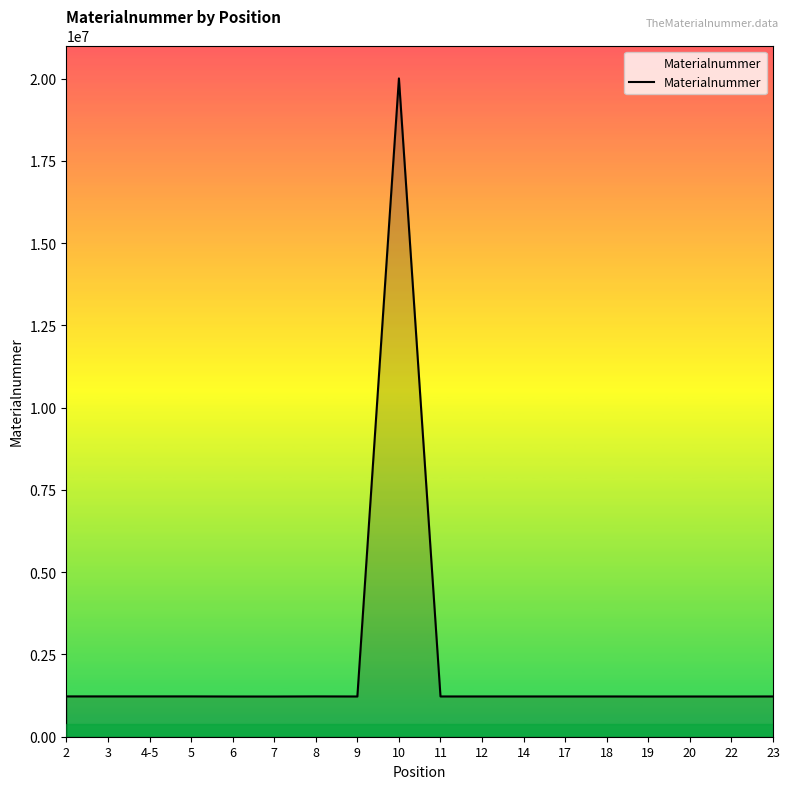

The value at 6 is 1222126. True or false?

True